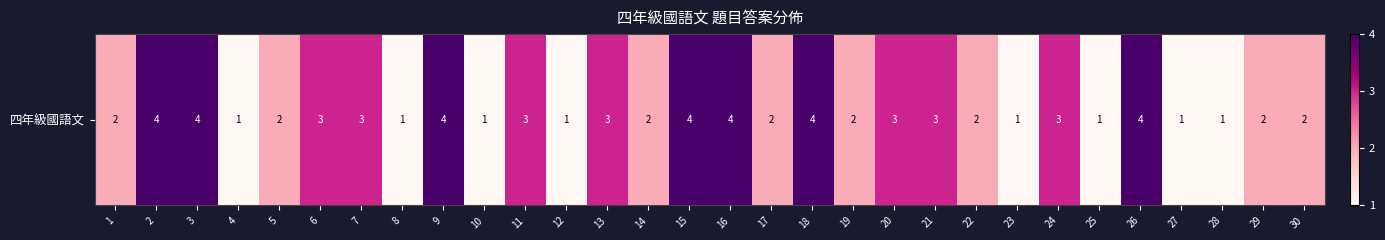

Count the number of data series in this chart.

1